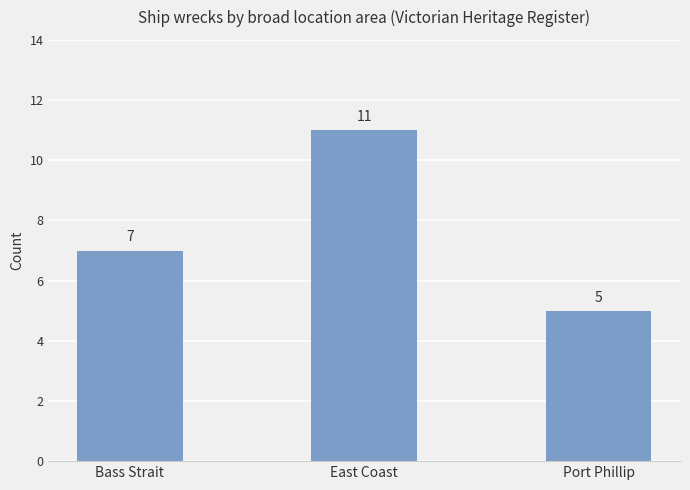

Reading right to left, what are all the values shown in this chart?

5	11	7